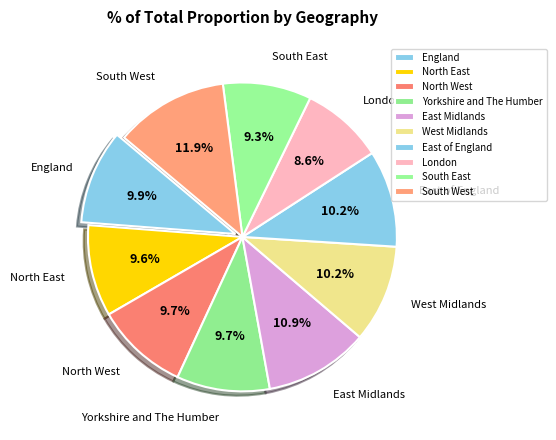

What is the largest slice in the pie chart?

South West